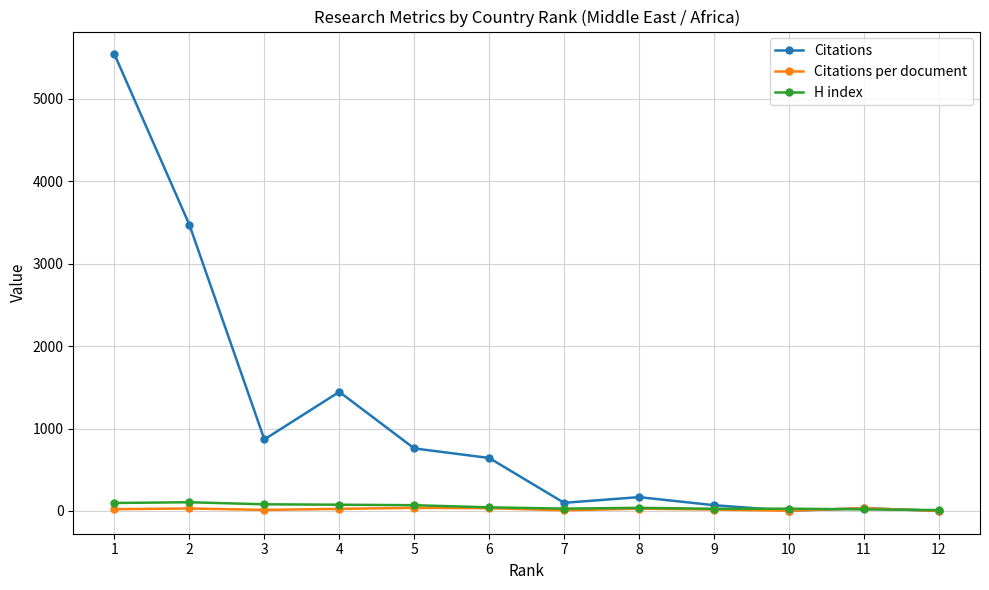

What are all the series names shown in the legend?

Citations, Citations per document, H index